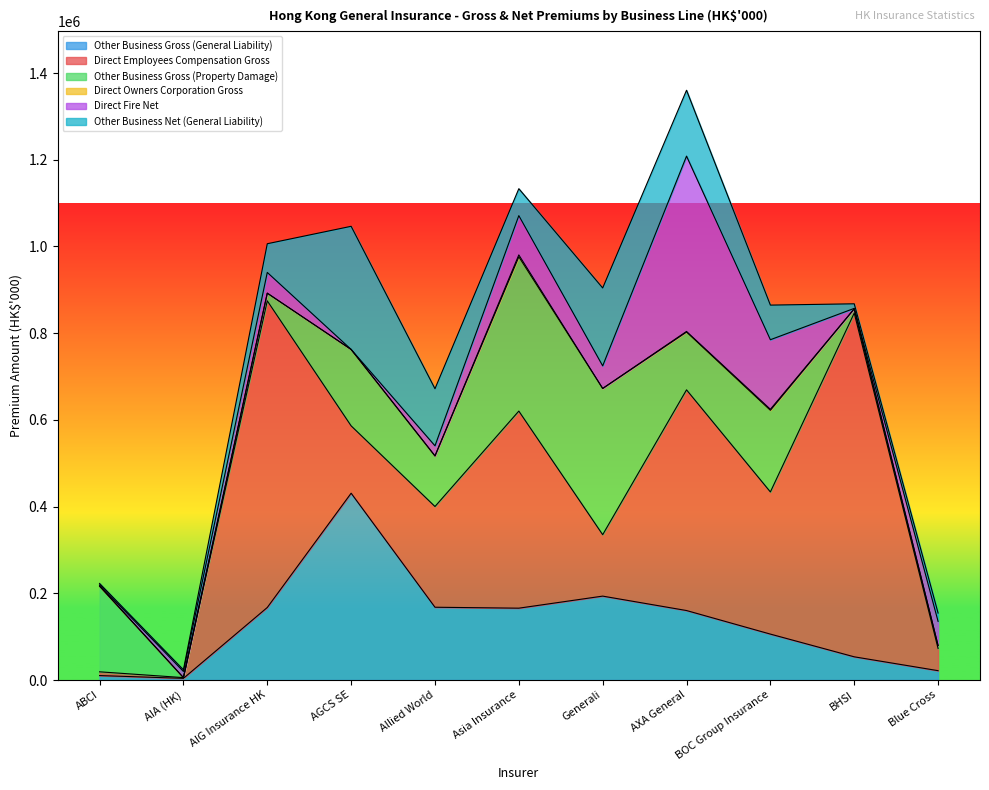

What is the total value across all series at Blue Cross?

154463